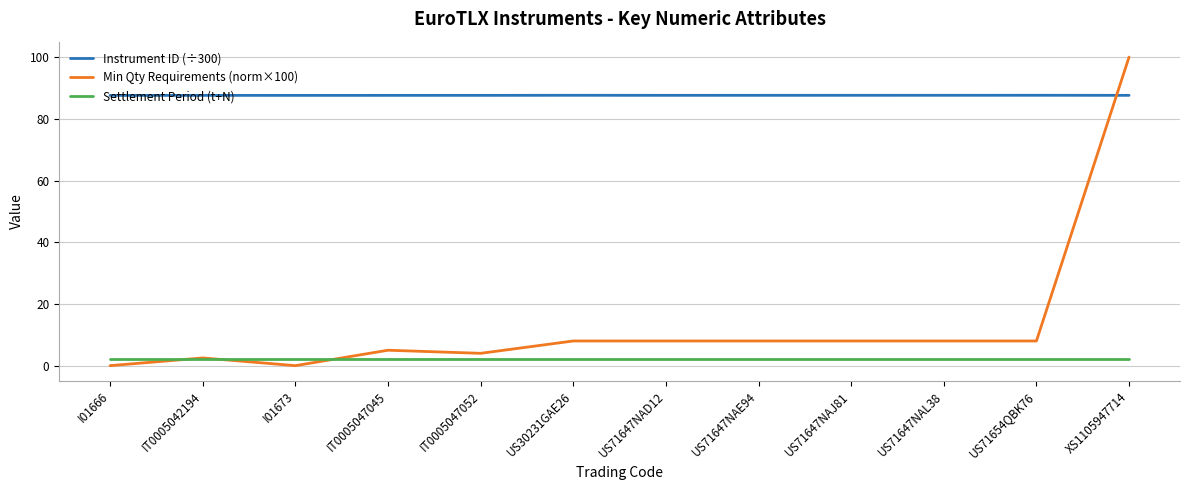

What is the maximum value shown in the chart?

100.0